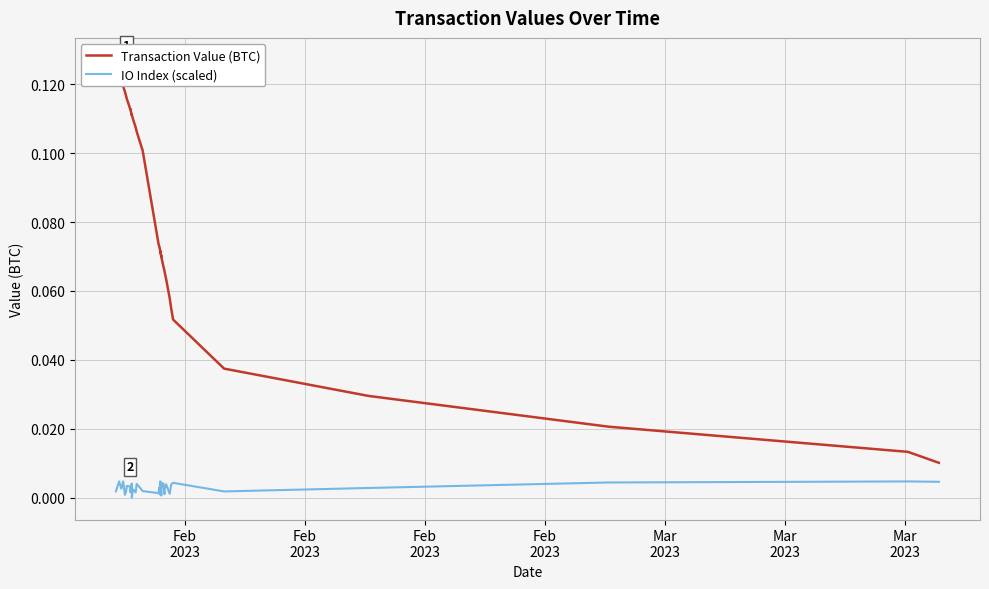

Reading right to left, what are all the values shown in this chart?

Transaction Value (BTC): 0.0	0.0	0.0	0.0	0.0	0.1	0.1	0.1	0.1	0.1	0.1	0.1	0.1	0.1	0.1	0.1	0.1	0.1	0.1	0.1	0.1	0.1	0.1	0.1	0.1	0.1	0.1	0.1	0.1	0.1	0.1	0.1	0.1	0.1	0.1	0.1	0.1	0.1	0.1	0.1
IO Index (scaled): 0.0	0.0	0.0	0.0	0.0	0.0	0.0	0.0	0.0	0.0	0.0	0.0	0.0	0.0	0.0	0.0	0.0	0.0	0.0	0.0	0.0	0.0	0.0	0.0	0.0	0.0	0.0	0.0	0.0	0.0	0.0	0.0	0.0	0.0	0.0	0.0	0.0	0.0	0.0	0.0